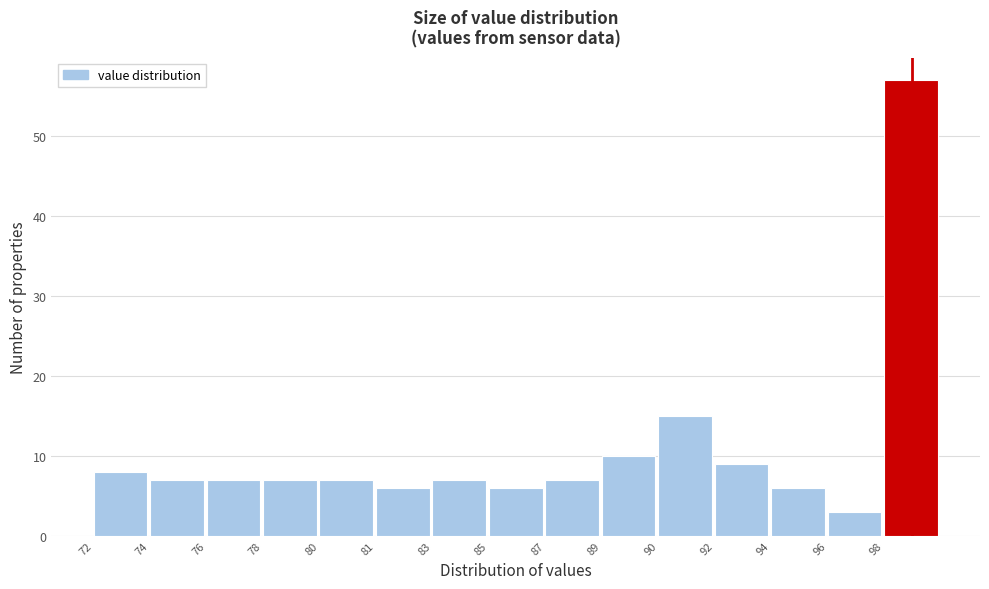

Reading left to right, transcribe all the data shown in this chart.

72=8	74=7	76=7	78=7	80=7	81=6	83=7	85=6	87=7	89=10	90=15	92=9	94=6	96=3	98=57